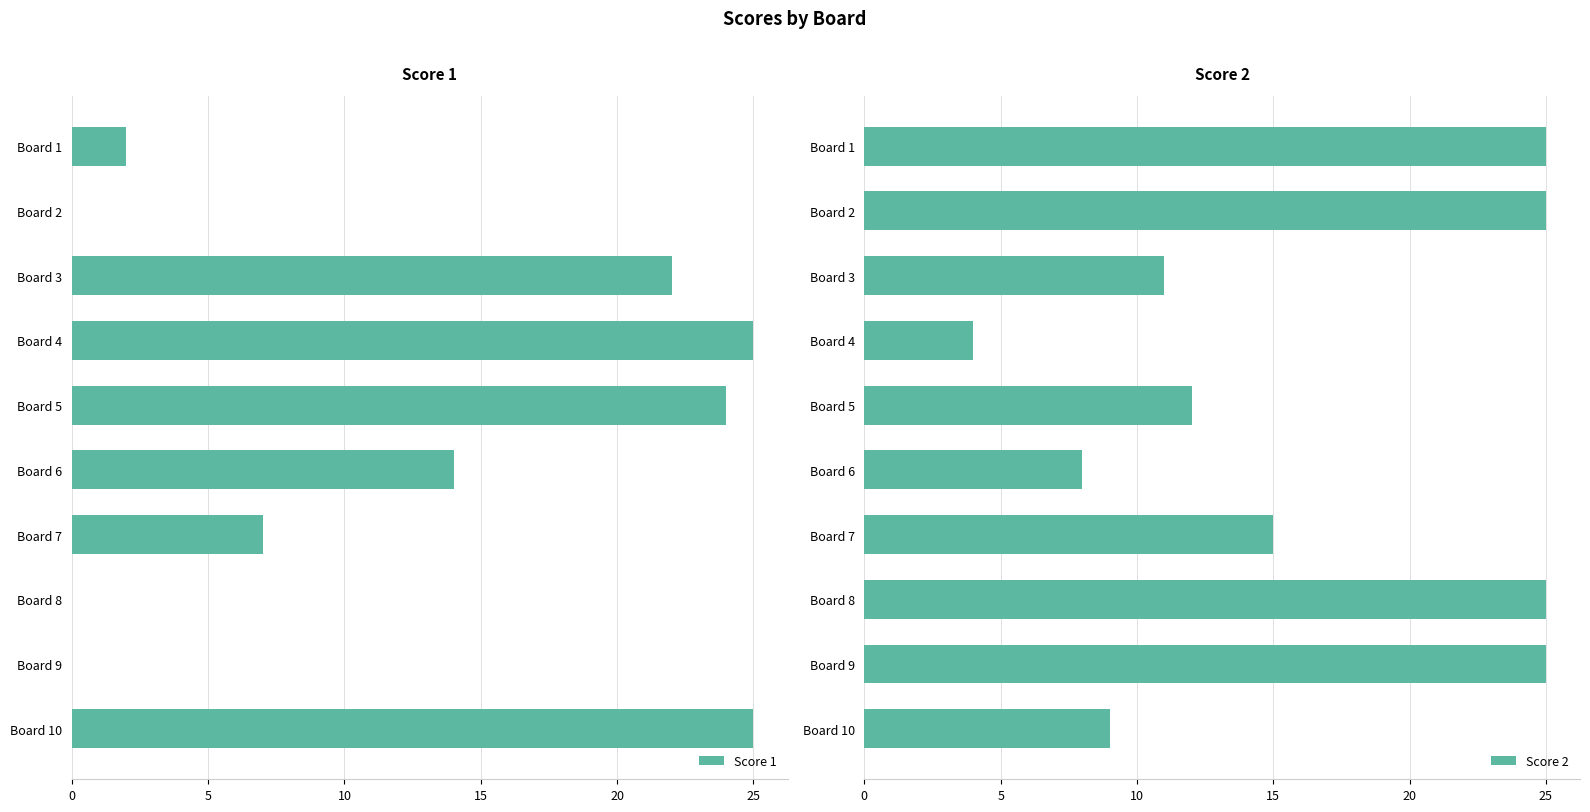

What is the maximum value for Score 1?

25